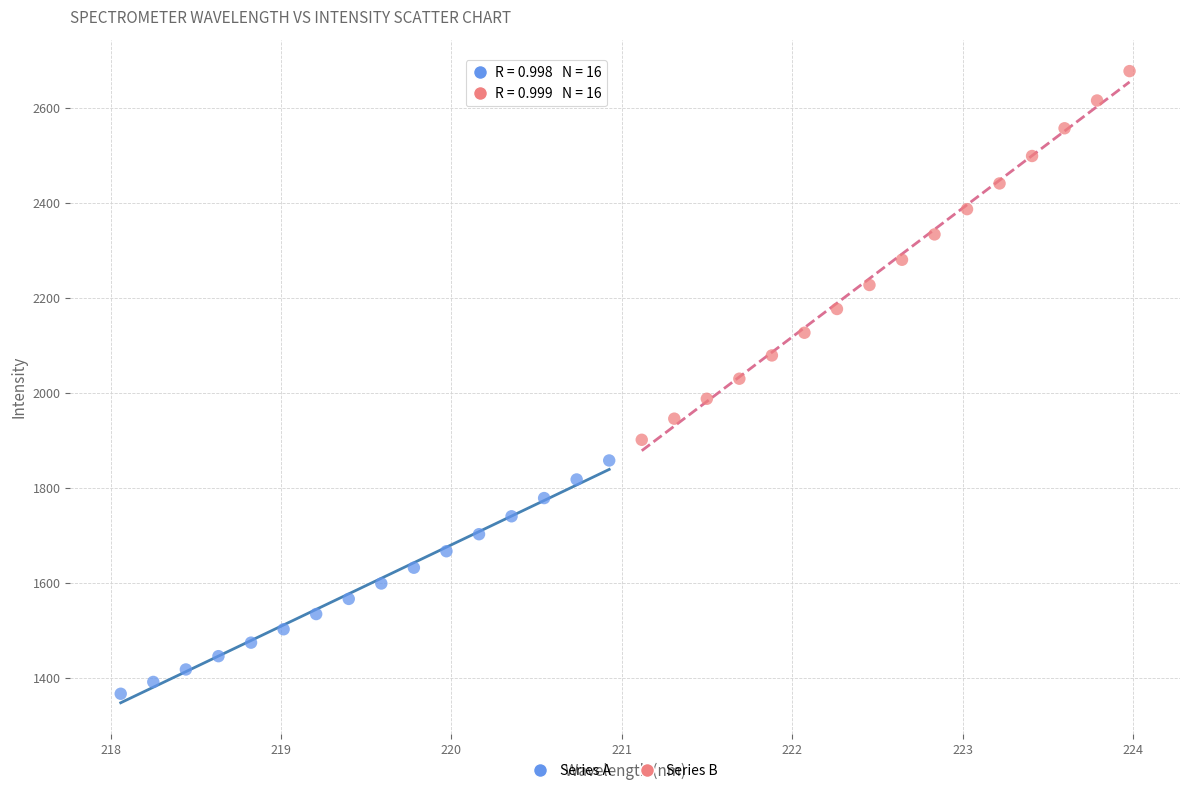

Which series has the largest Y range (max minus min)?

Series B